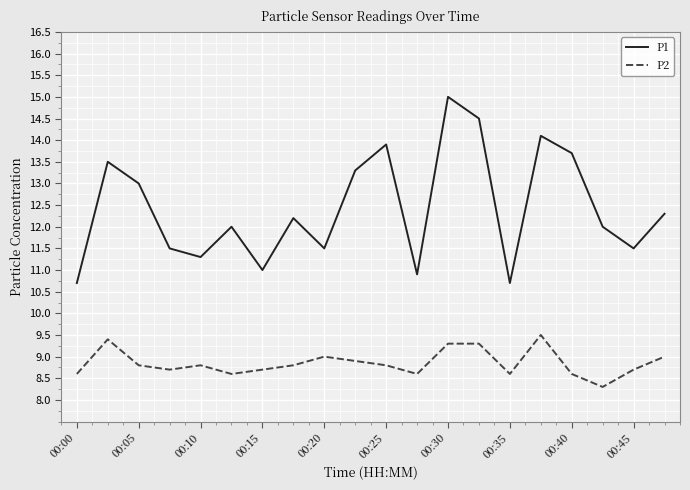

Which series has the widest spread of values?

P1